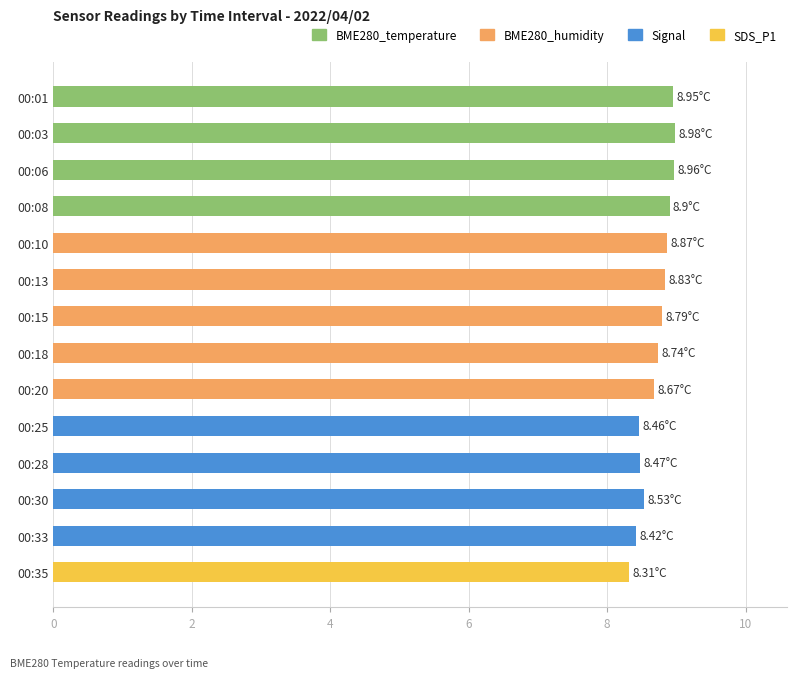

Approximately how many times larger is the value at 00:25 compared to 00:30?

1.0